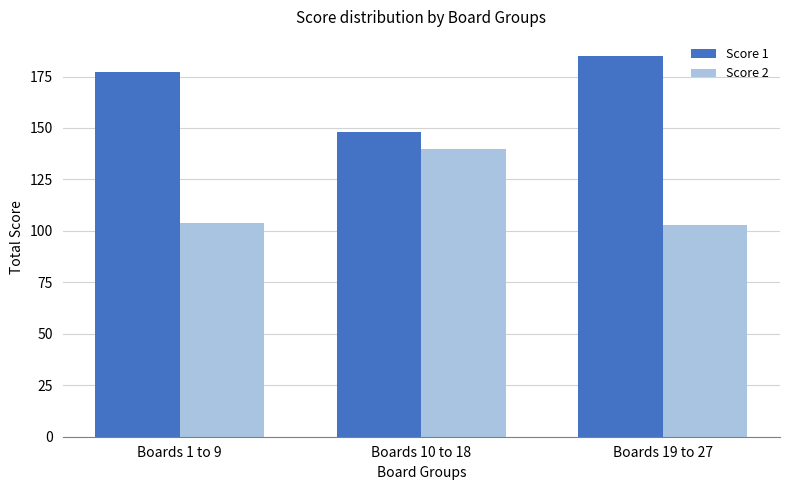

What is the value of the Score 2 bar at the 2nd from the left?

140